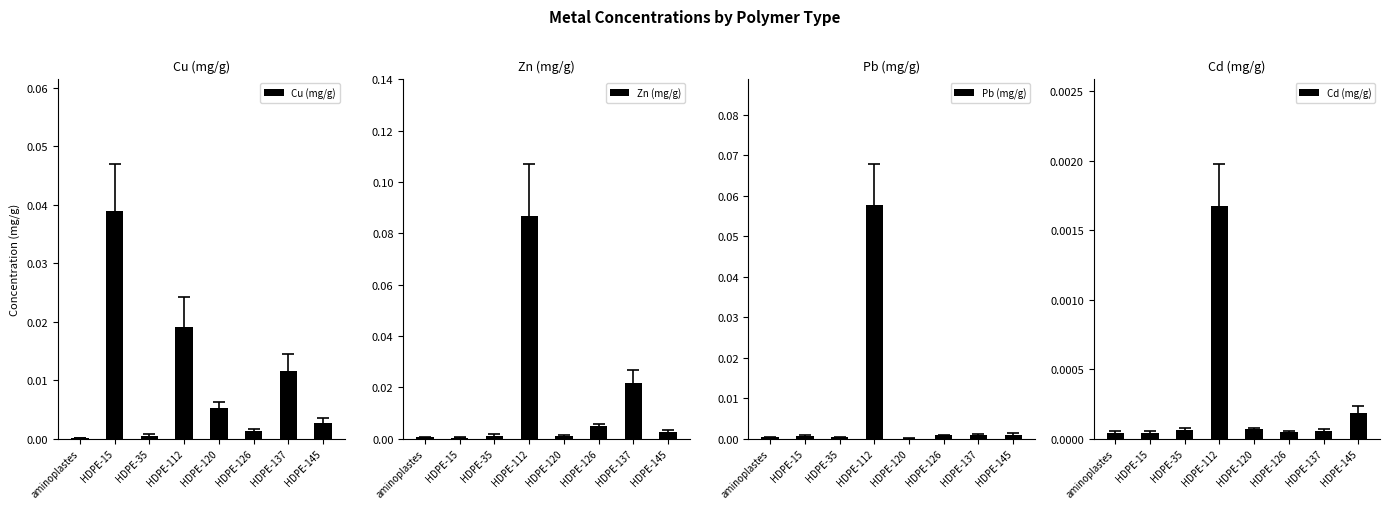

True or false: Cu (mg/g) has a value of 0.0 at HDPE-120.

True